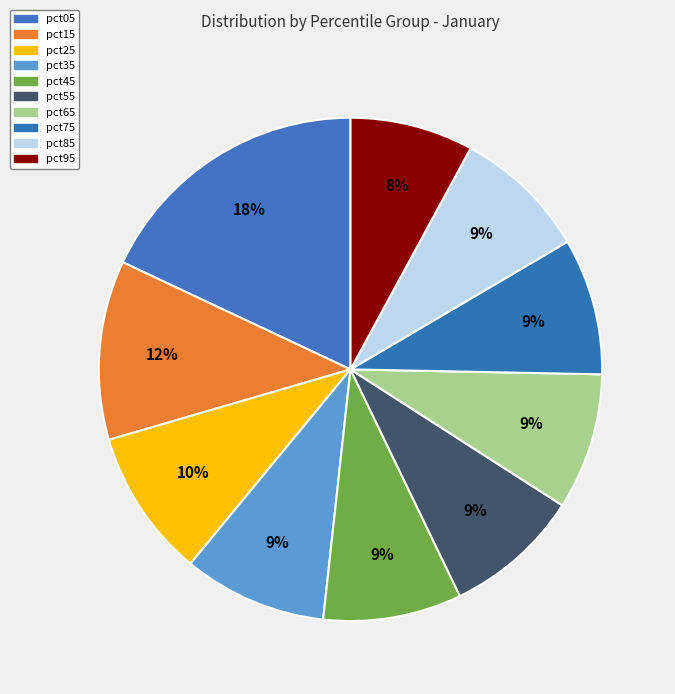

How many segments does this pie chart have?

10